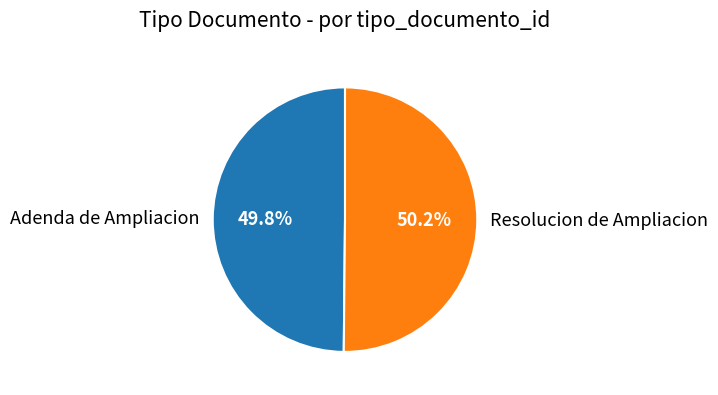

Is there any slice that represents more than half of the pie?

Yes